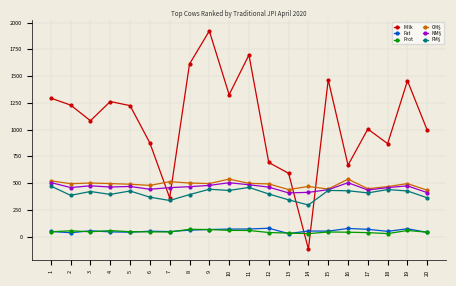

At how many categories does at least one series exceed 208?

20